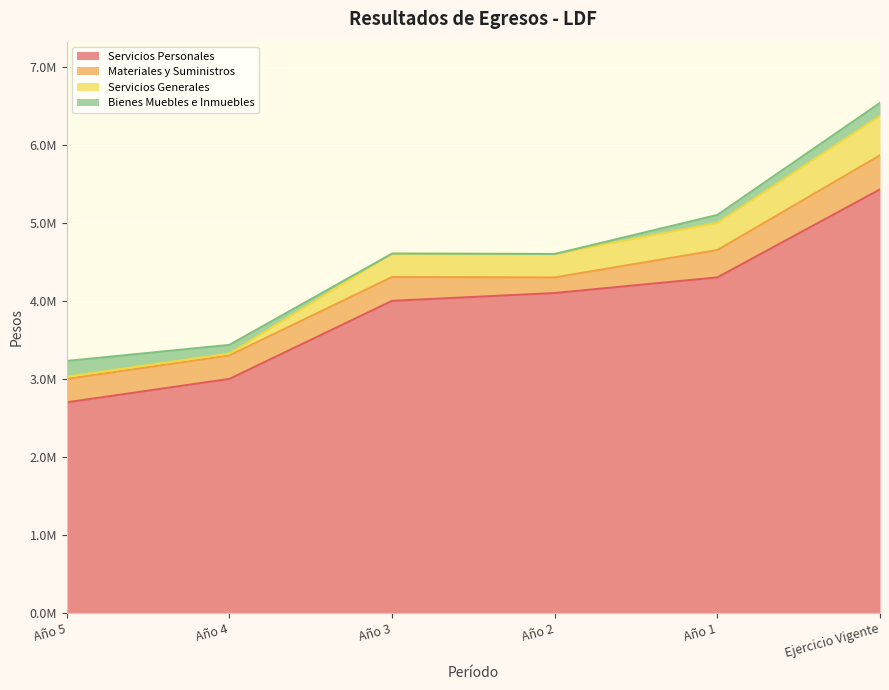

True or false: Servicios Generales and Servicios Personales intersect in this chart.

False